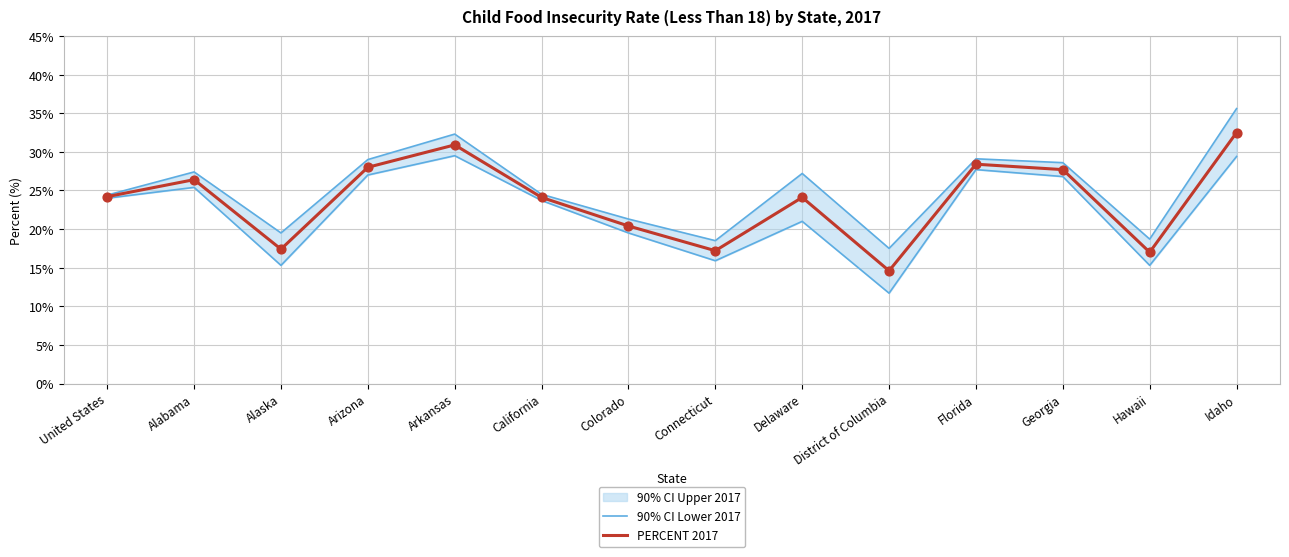

Which series contains the lowest Y value?

90% CI Lower 2017